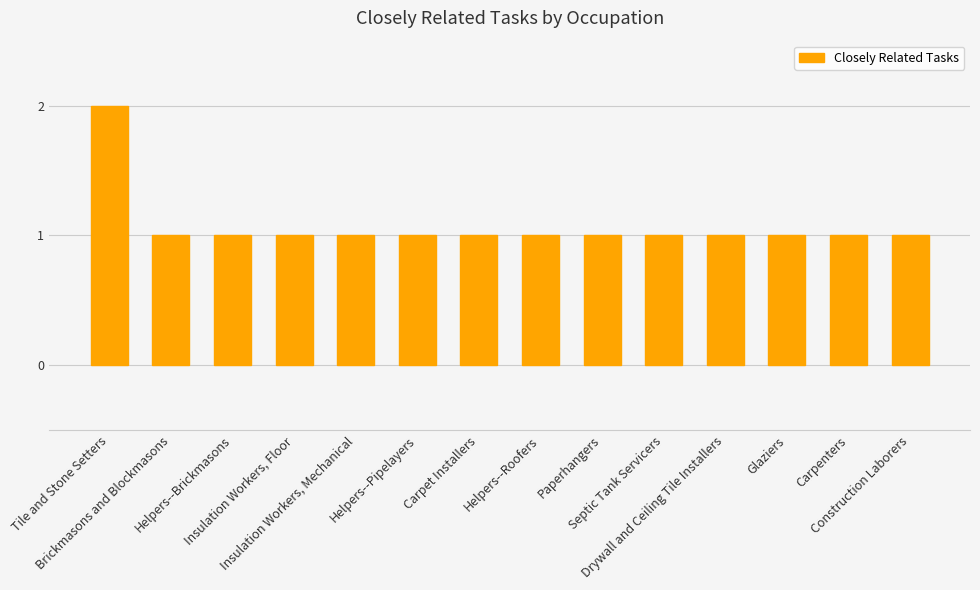

Approximately how many times larger is the value at Drywall and Ceiling Tile Installers compared to Paperhangers?

1.0